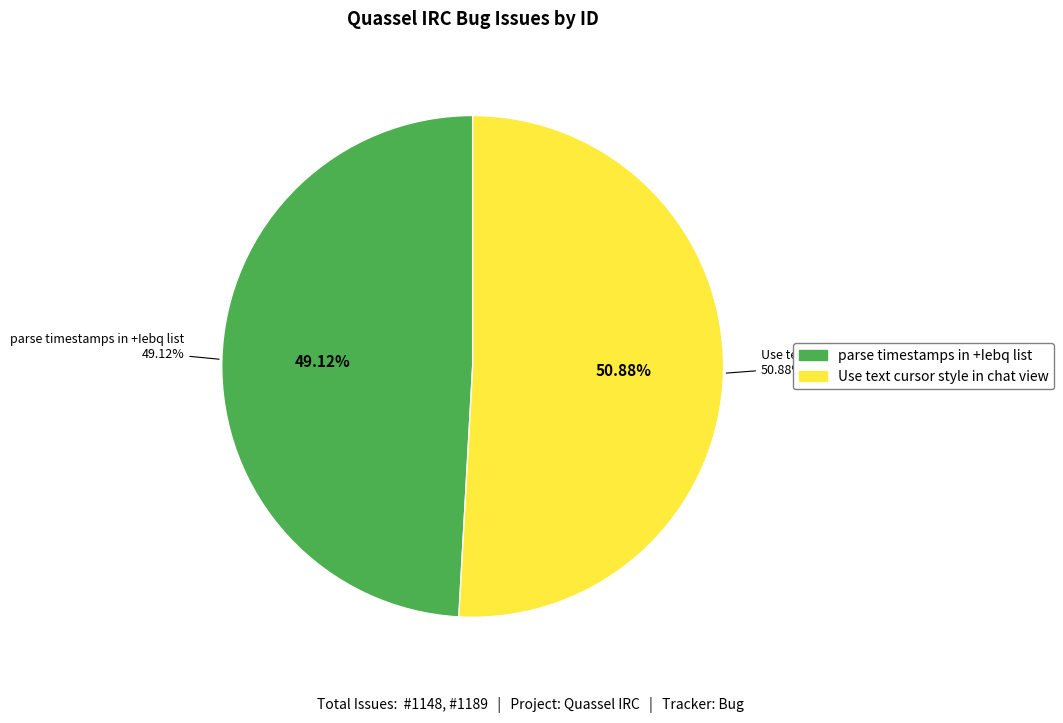

Which slice is the largest?

Use text cursor style in chat view